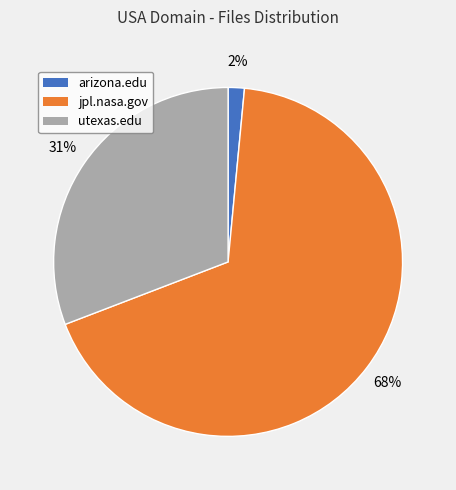

Rank the categories by value from highest to lowest.

jpl.nasa.gov, utexas.edu, arizona.edu